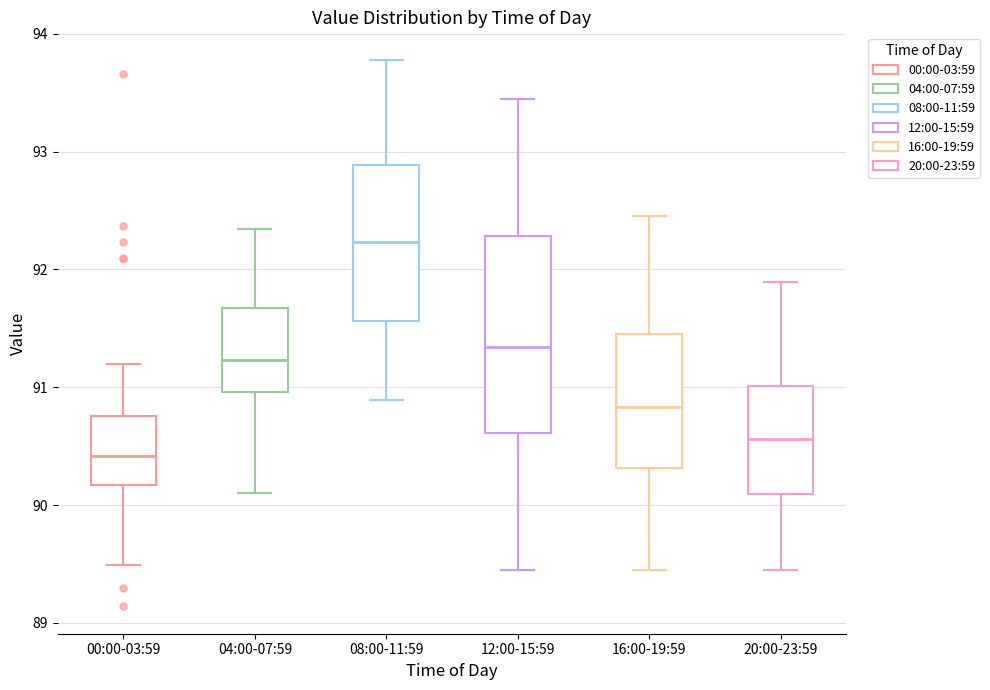

Reading left to right, read every box against the y-axis: the position of its median line, the range the box covers, and the ends of its whiskers. The values are not printed on the chart, so give them approximately, as read against the axis.

00:00-03:59: median 90.4, box 90.2 to 90.8, whiskers 89.5 to 91.2
04:00-07:59: median 91.2, box 91.0 to 91.7, whiskers 90.1 to 92.3
08:00-11:59: median 92.2, box 91.6 to 92.9, whiskers 90.9 to 93.8
12:00-15:59: median 91.3, box 90.6 to 92.3, whiskers 89.5 to 93.5
16:00-19:59: median 90.8, box 90.3 to 91.5, whiskers 89.5 to 92.5
20:00-23:59: median 90.6, box 90.1 to 91.0, whiskers 89.5 to 91.9